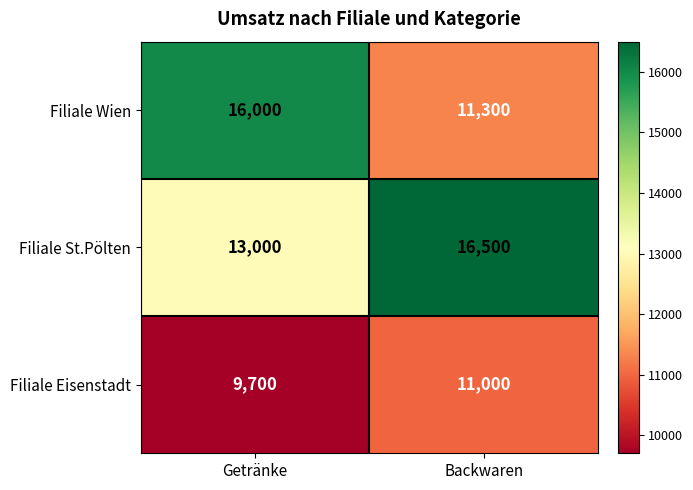

Reading left to right, extract all data points from this chart.

Filiale Wien: Getränke=16000	Backwaren=11300
Filiale St.Pölten: Getränke=13000	Backwaren=16500
Filiale Eisenstadt: Getränke=9700	Backwaren=11000